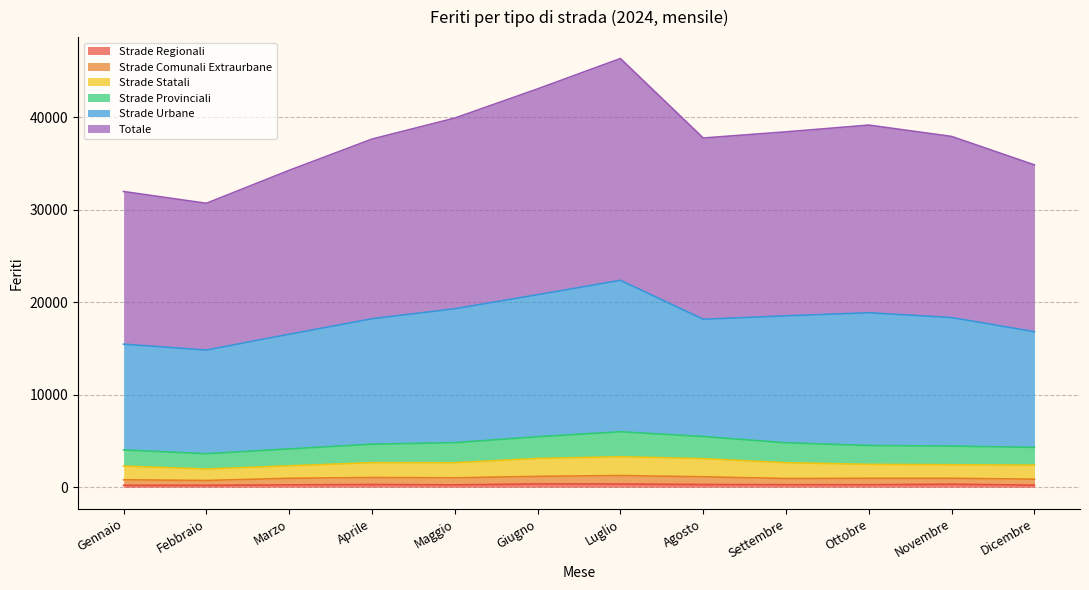

True or false: Strade Statali and Strade Urbane cross at least once.

False